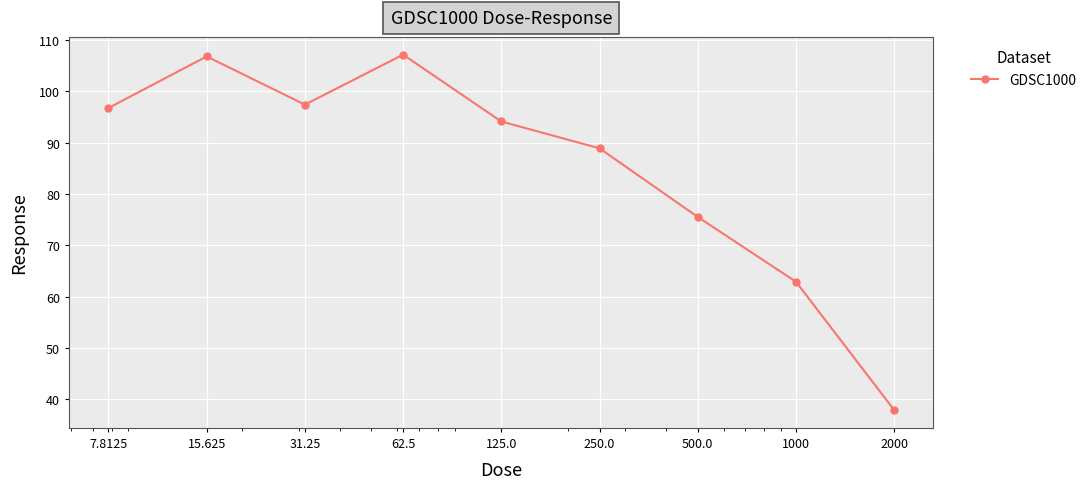

What is the minimum value shown in the chart?

37.9